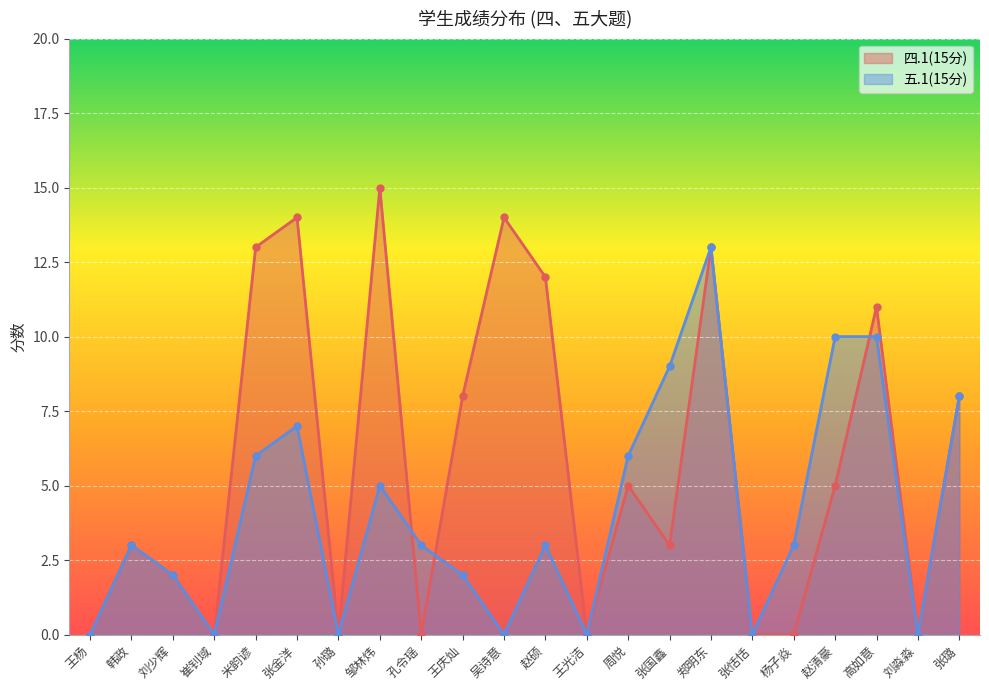

What is the sum of all 四.1(15分) values?

126